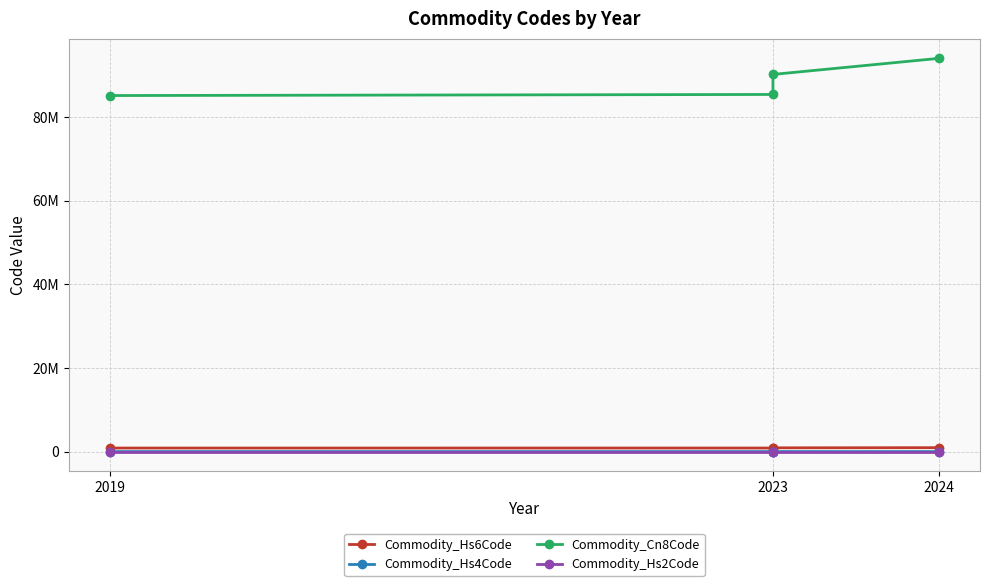

What is the difference between the maximum and minimum values in the Commodity_Cn8Code series?

8891190